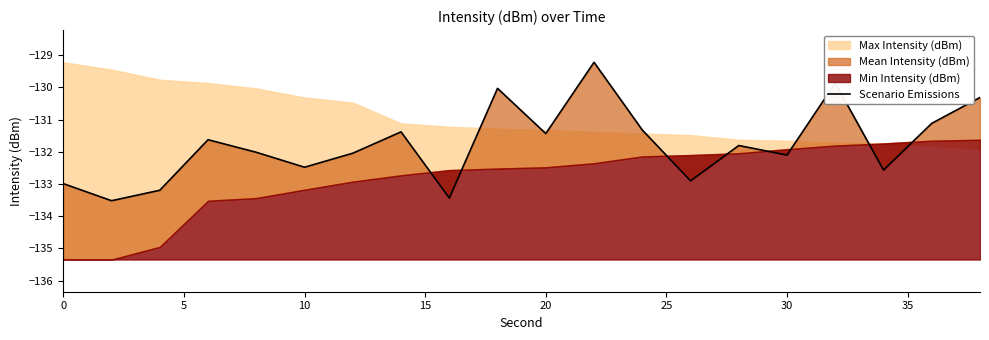

Does the chart have visible grid lines?

No